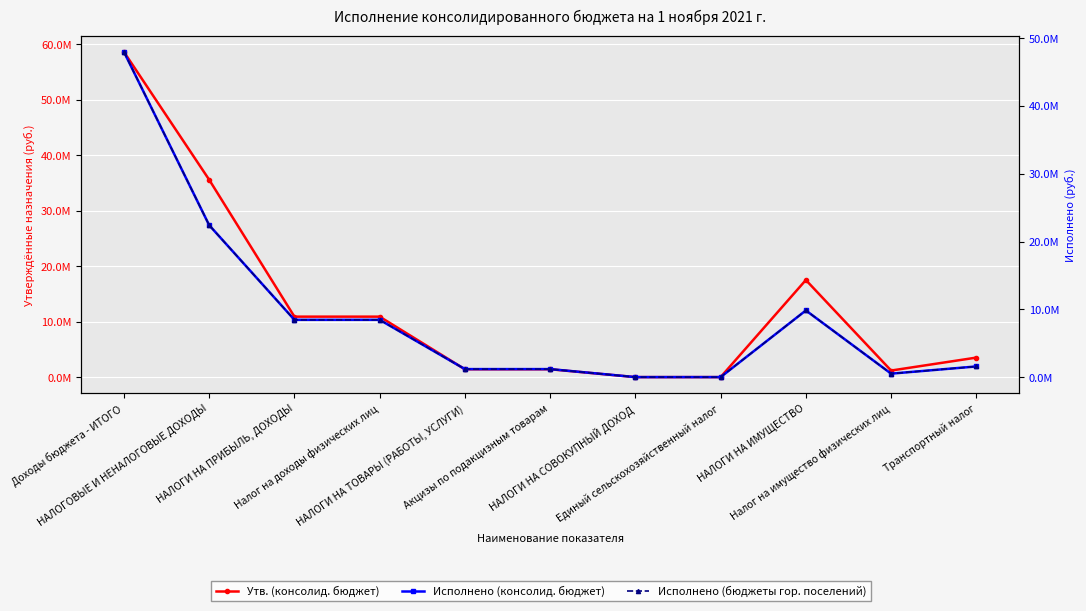

True or false: Исполнено (бюджеты гор. поселений) and Исполнено (консолид. бюджет) intersect in this chart.

False